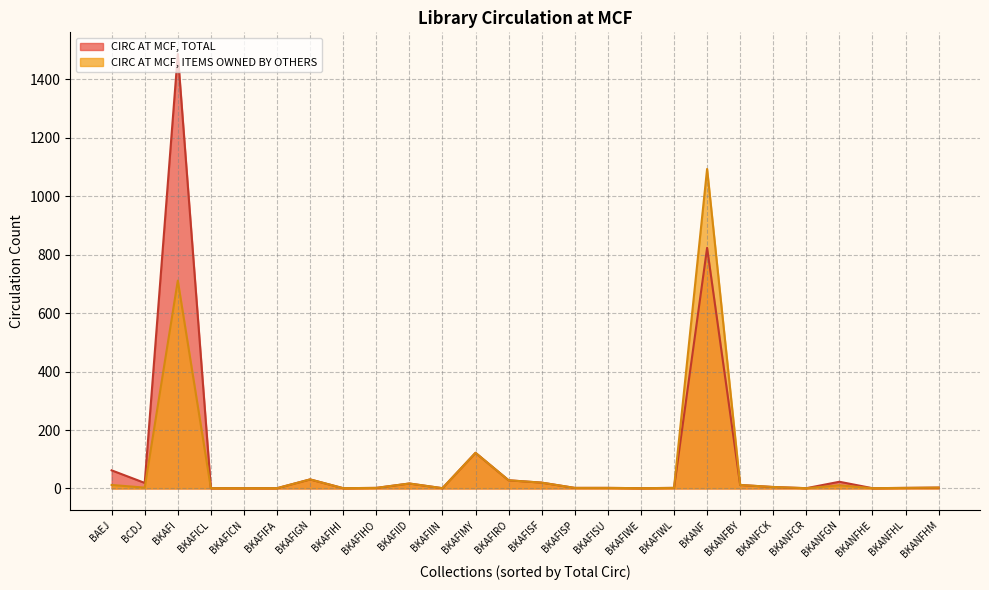

Reading left to right, extract all data points from this chart.

CIRC AT MCF, TOTAL: BAEJ=62	BCDJ=19	BKAFI=1486	BKAFICL=1	BKAFICN=1	BKAFIFA=1	BKAFIGN=31	BKAFIHI=1	BKAFIHO=2	BKAFIID=17	BKAFIIN=1	BKAFIMY=122	BKAFIRO=28	BKAFISF=20	BKAFISP=2	BKAFISU=2	BKAFIWE=1	BKAFIWL=2	BKANF=823	BKANFBY=12	BKANFCK=5	BKANFCR=1	BKANFGN=23	BKANFHE=1	BKANFHL=2	BKANFHM=3
CIRC AT MCF, ITEMS OWNED BY OTHERS: BAEJ=12	BCDJ=3	BKAFI=711	BKAFICL=1	BKAFICN=1	BKAFIFA=1	BKAFIGN=31	BKAFIHI=1	BKAFIHO=2	BKAFIID=17	BKAFIIN=1	BKAFIMY=122	BKAFIRO=28	BKAFISF=20	BKAFISP=2	BKAFISU=2	BKAFIWE=1	BKAFIWL=2	BKANF=1093	BKANFBY=12	BKANFCK=5	BKANFCR=1	BKANFGN=11	BKANFHE=1	BKANFHL=2	BKANFHM=3